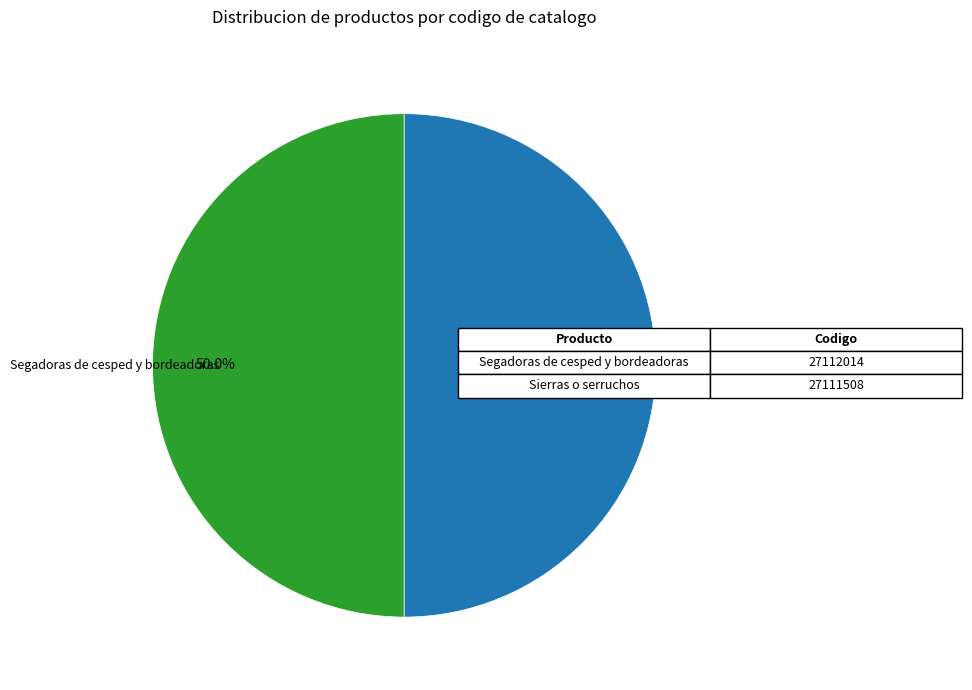

Do Sierras o serruchos and Segadoras de cesped y bordeadoras together represent more than half of the pie?

Yes